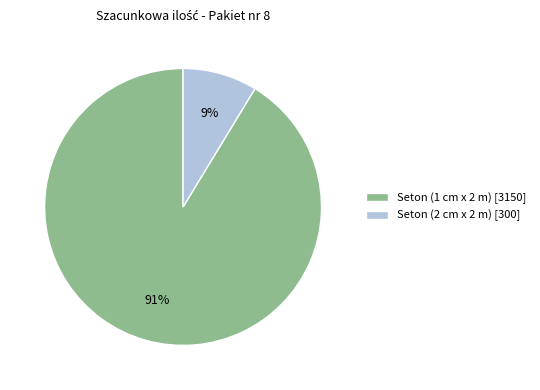

Count the number of slices in the pie.

2